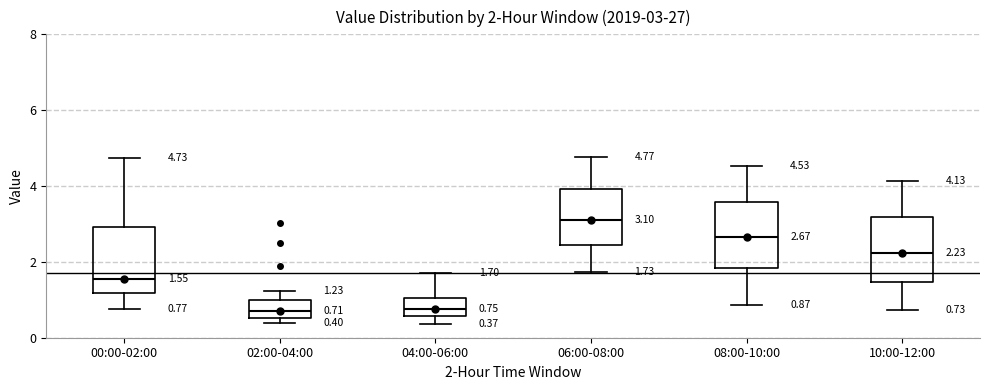

Which box's median line is the highest?

06:00-08:00